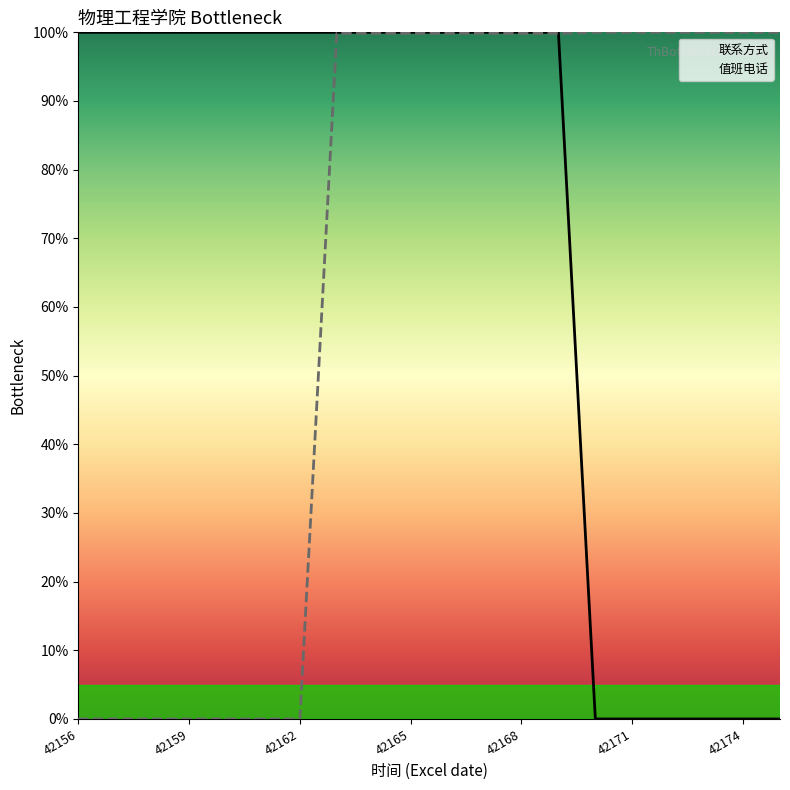

How many times do 联系方式 and 值班电话 cross each other?

1